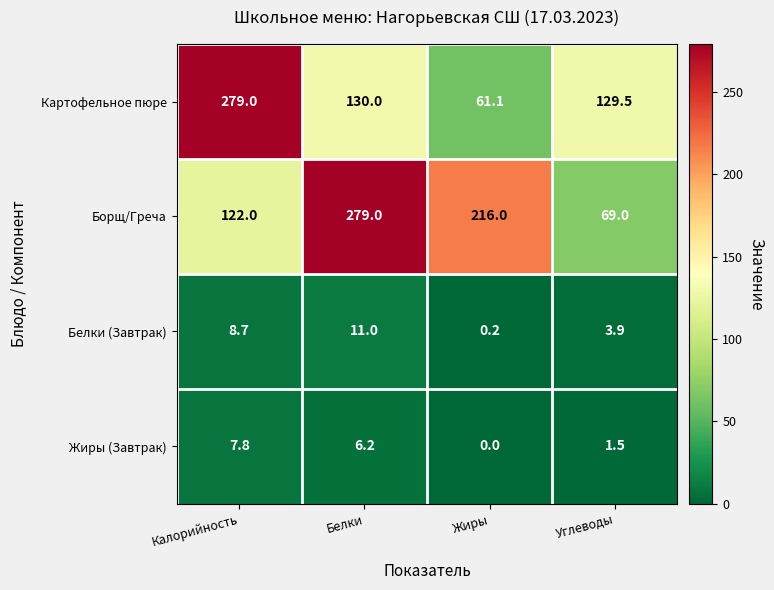

Is it true that Картофельное пюре equals 79.8 at Жиры?

False